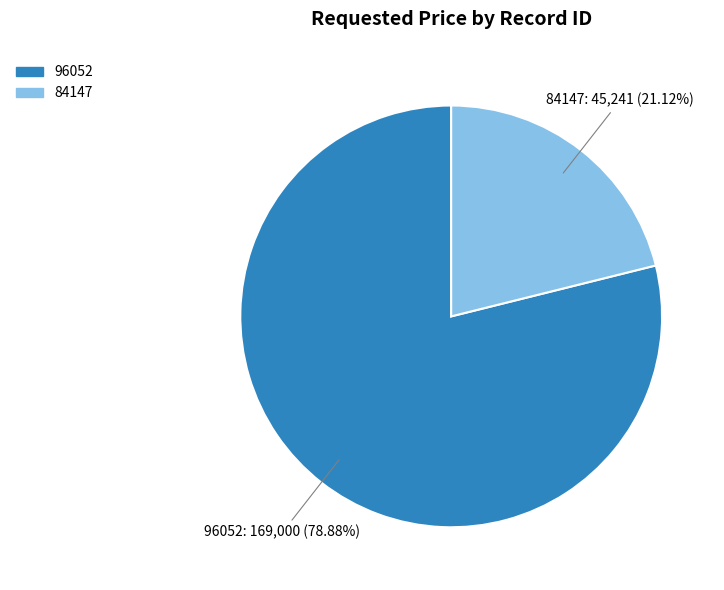

Does 84147 represent more than half of the total?

No